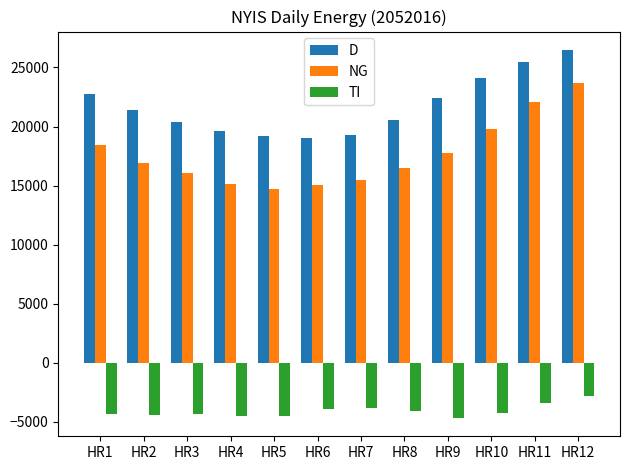

Read the TI value at HR12, to the nearest 100.

-2800